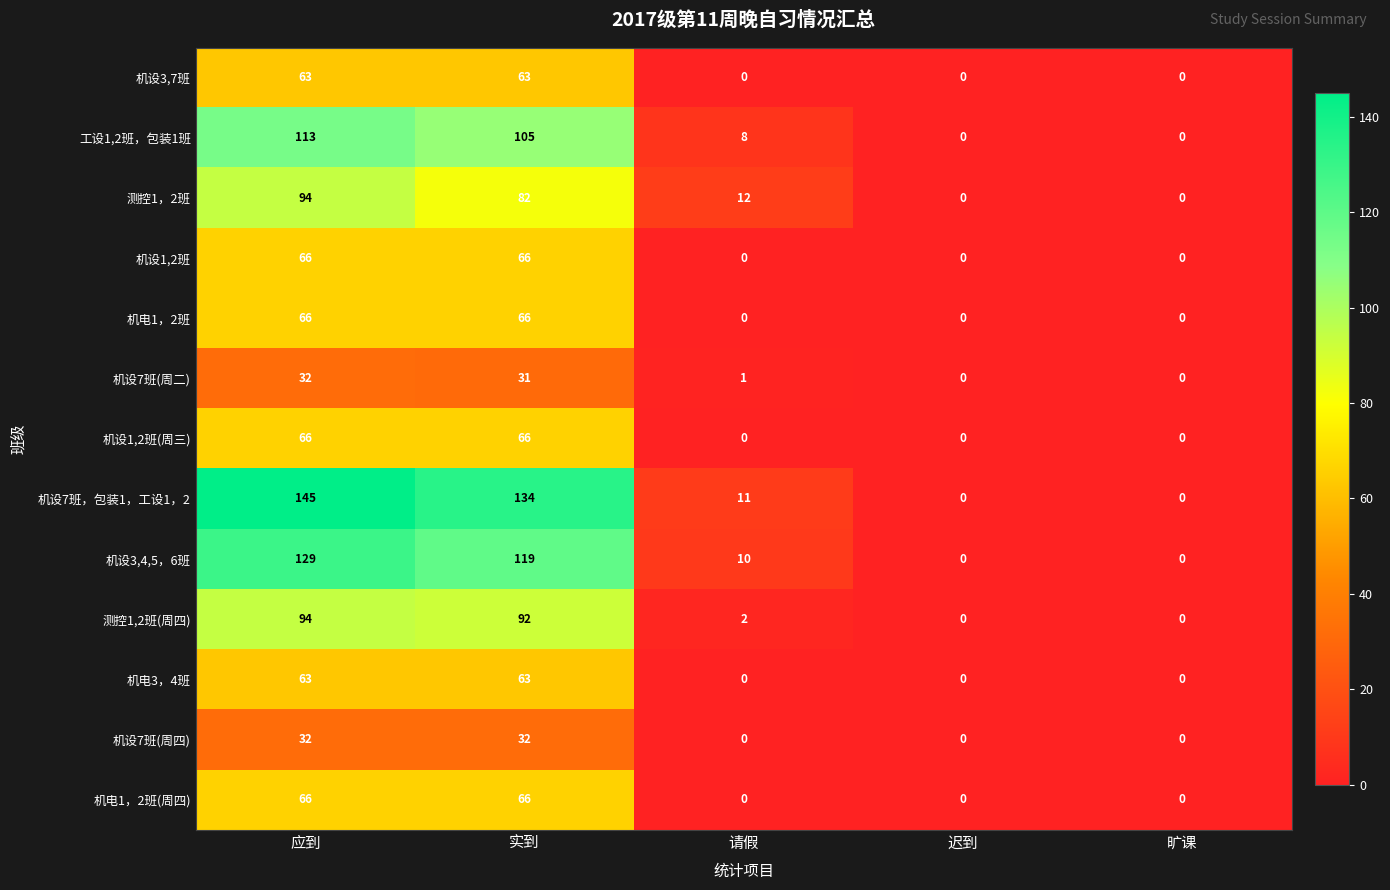

At how many categories does at least one series exceed 48?

2